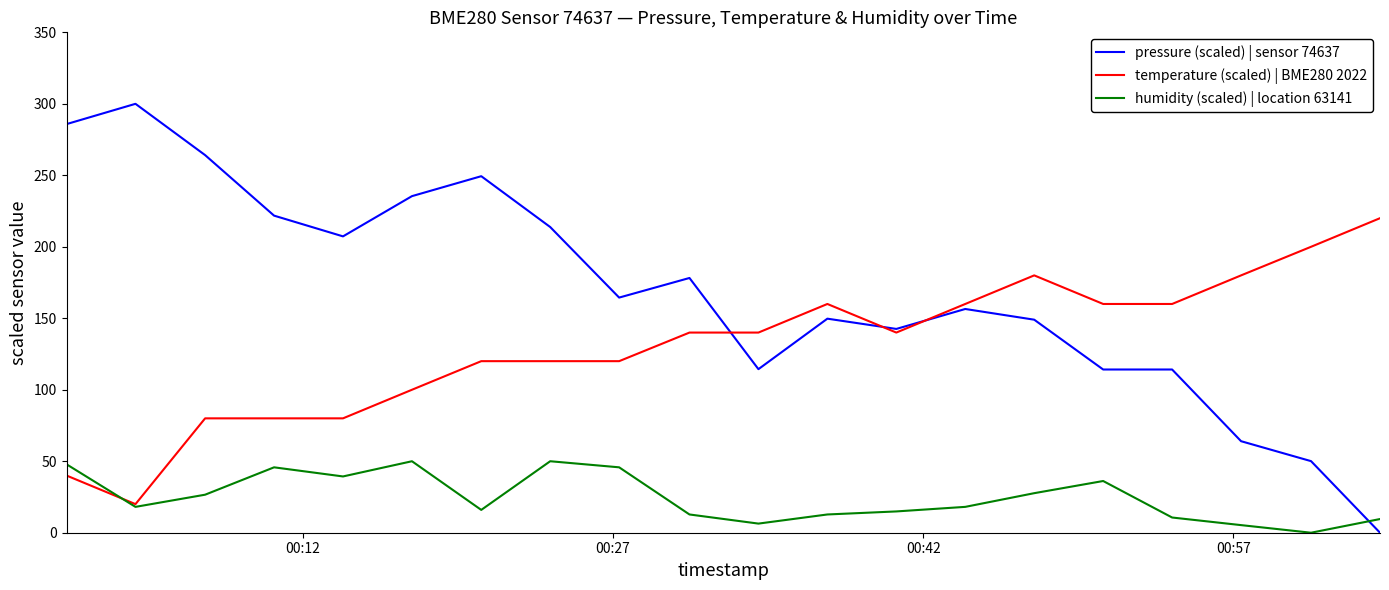

Which series ends up on top after the final intersection of pressure (scaled) | sensor 74637 and humidity (scaled) | location 63141?

humidity (scaled) | location 63141